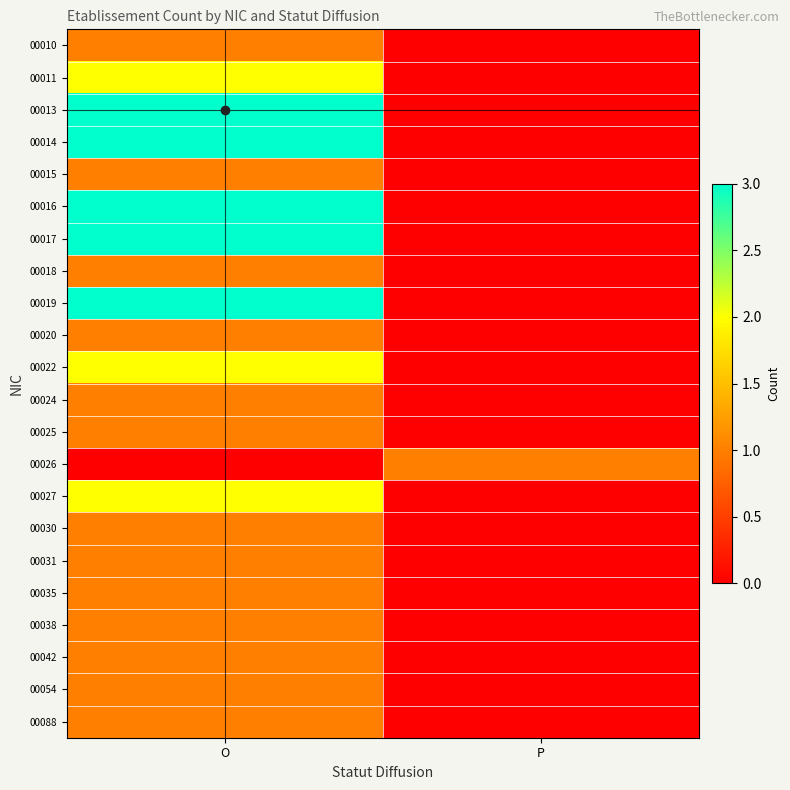

Which series has the largest range (max minus min)?

00013